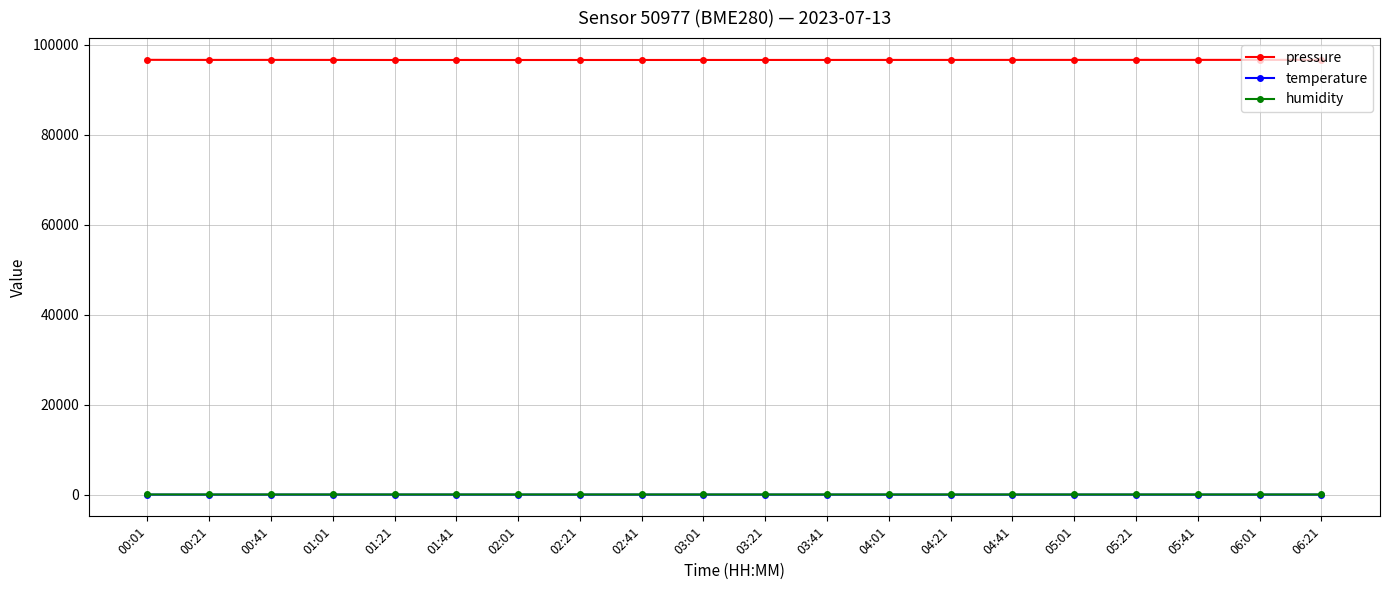

True or false: pressure and temperature cross at least once.

False